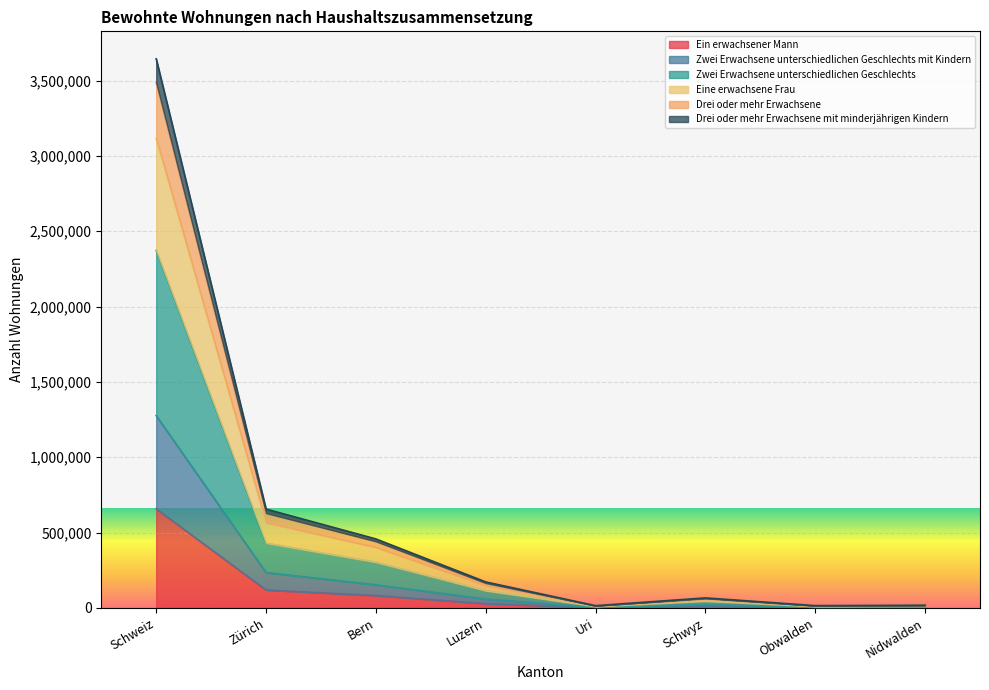

True or false: Zwei Erwachsene unterschiedlichen Geschlechts mit Kindern and Ein erwachsener Mann intersect in this chart.

False